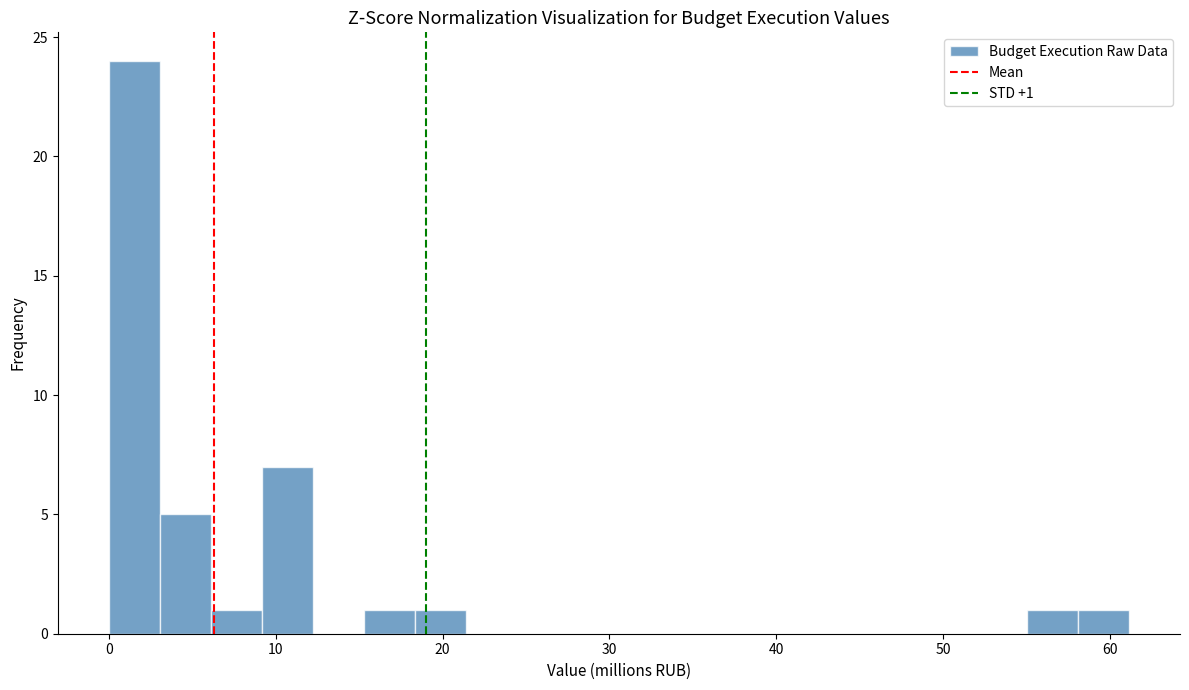

Read against the x-axis, roughly where is the centre of the tallest bar?

2